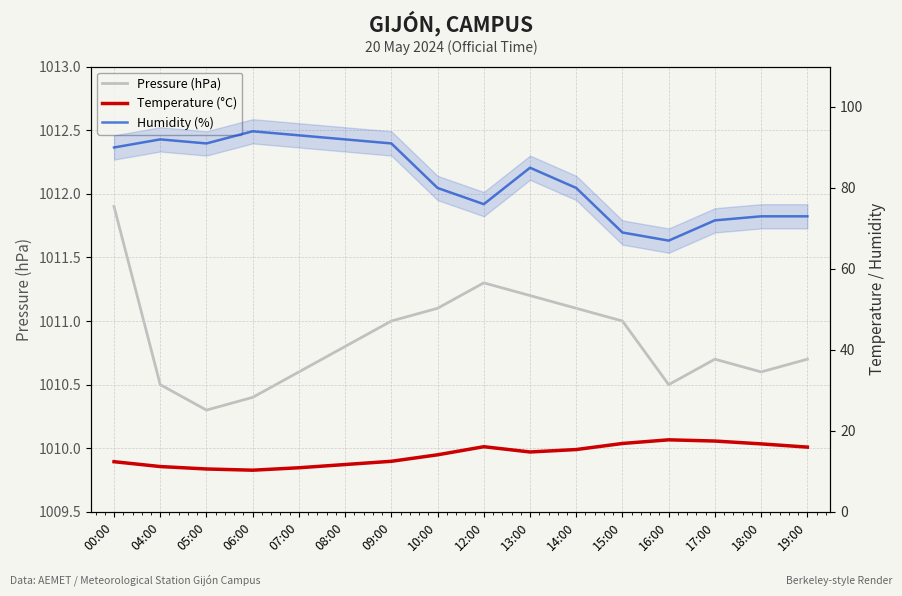

Rank the series by their maximum value, from highest to lowest.

Pressure (hPa), Humidity (%), Temperature (°C)